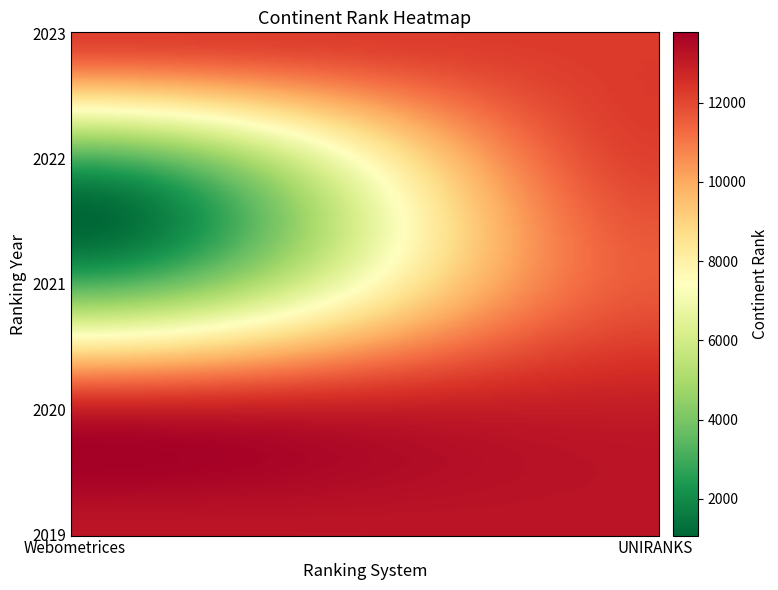

List the series in order of their peak value, lowest first.

2021, 2022, 2023, 2020, 2019